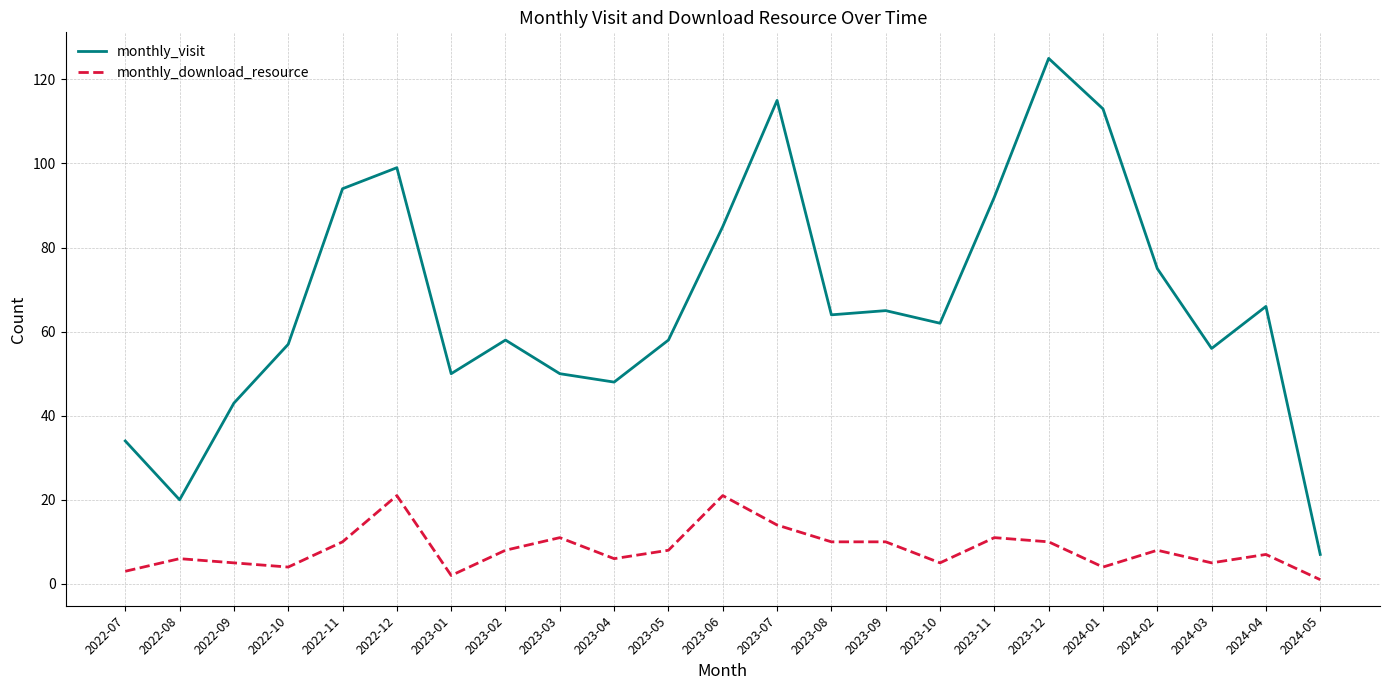

Between 2022-09 and 2023-08, which series saw the biggest shift?

monthly_visit